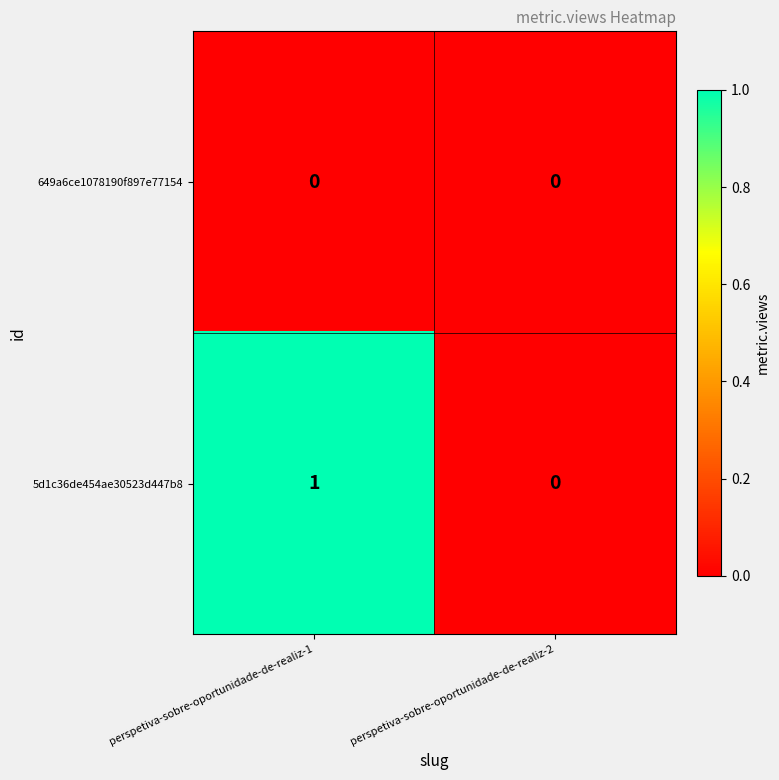

True or false: 5d1c36de454ae30523d447b8 has a value of 0 at perspetiva-sobre-oportunidade-de-realiz-2.

True